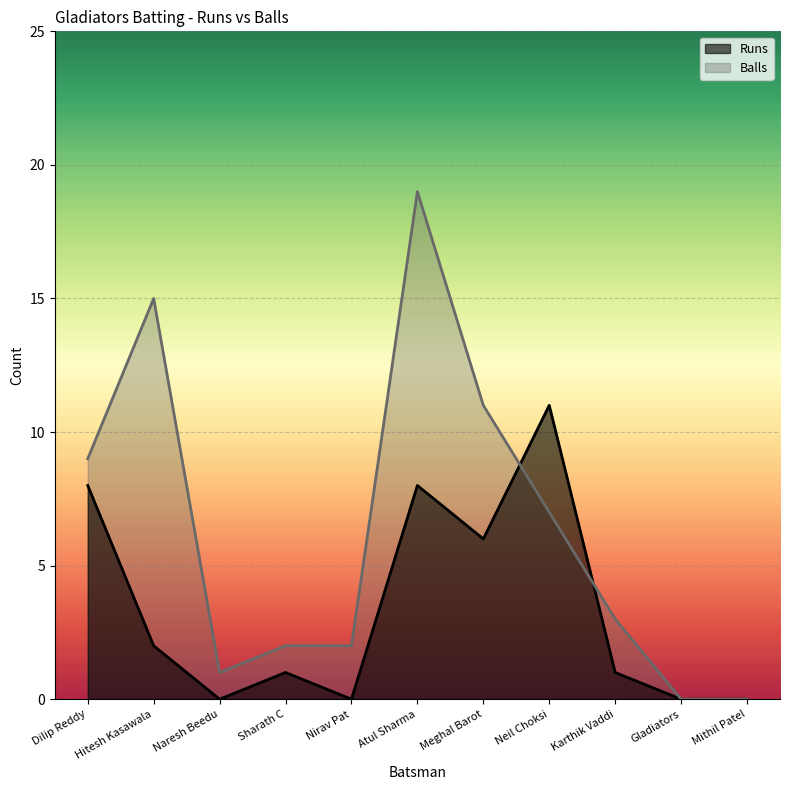

How many categories are shown in the chart?

11